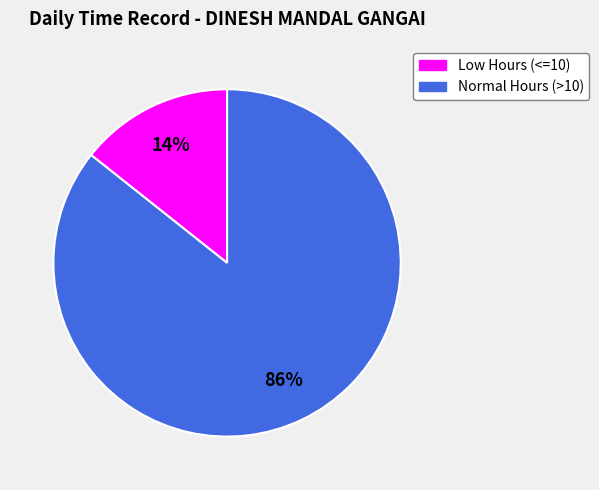

To the nearest percent, what is the average slice percentage?

50%